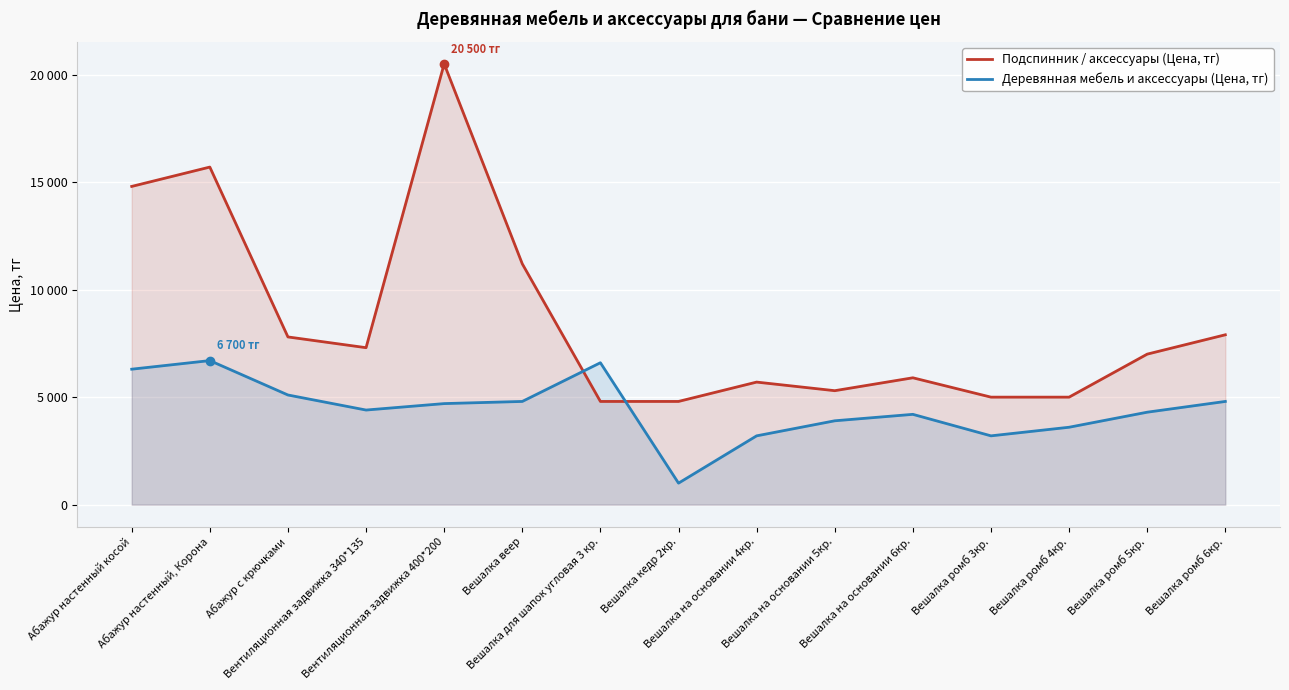

After their last crossing, which series has the higher values: Подспинник / аксессуары (Цена, тг) or Деревянная мебель и аксессуары (Цена, тг)?

Подспинник / аксессуары (Цена, тг)